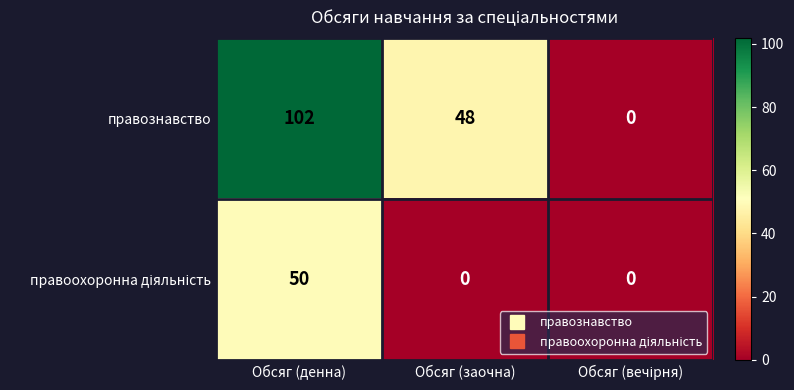

The value of правознавство at Обсяг (заочна) is 77. True or false?

False